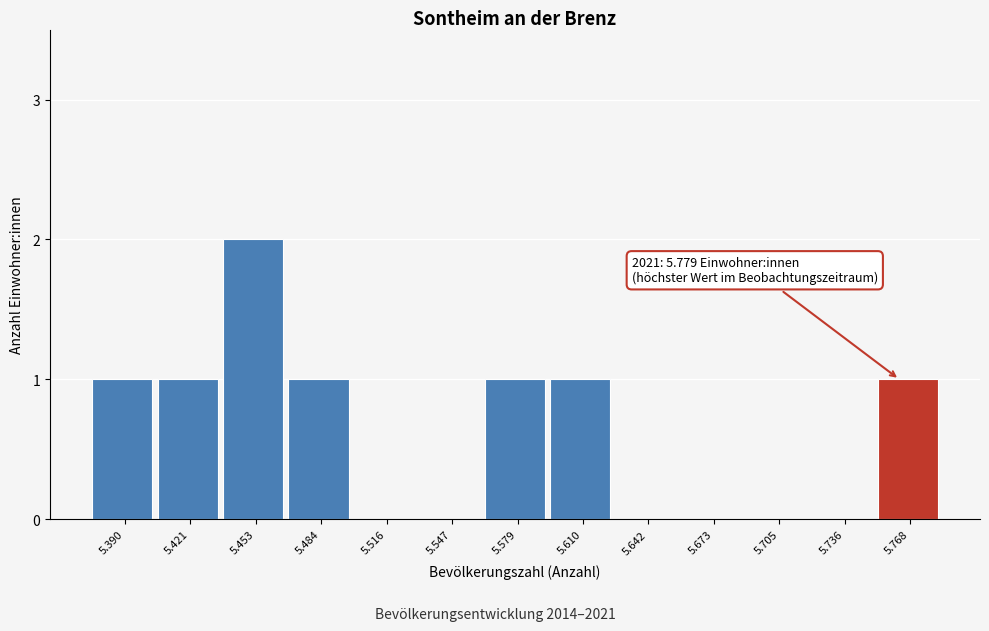

Reading left to right, extract all data points from this chart.

5.390=1	5.421=1	5.453=2	5.484=1	5.516=0	5.547=0	5.579=1	5.610=1	5.642=0	5.673=0	5.705=0	5.736=0	5.768=1